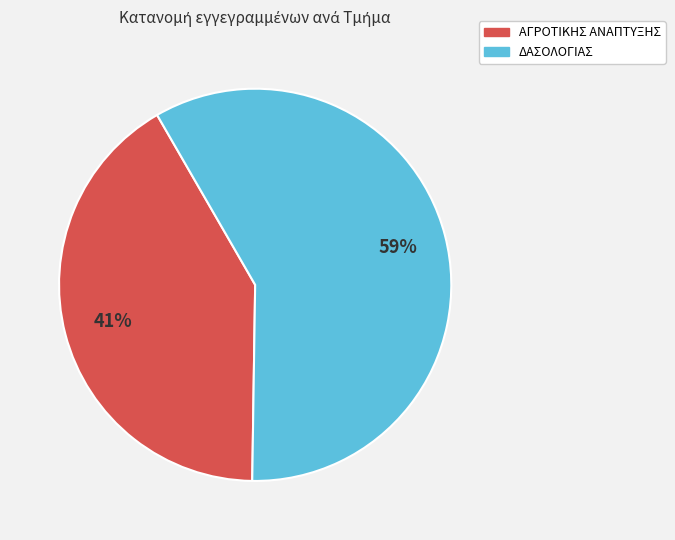

To the nearest percent, what is the average slice percentage?

50%